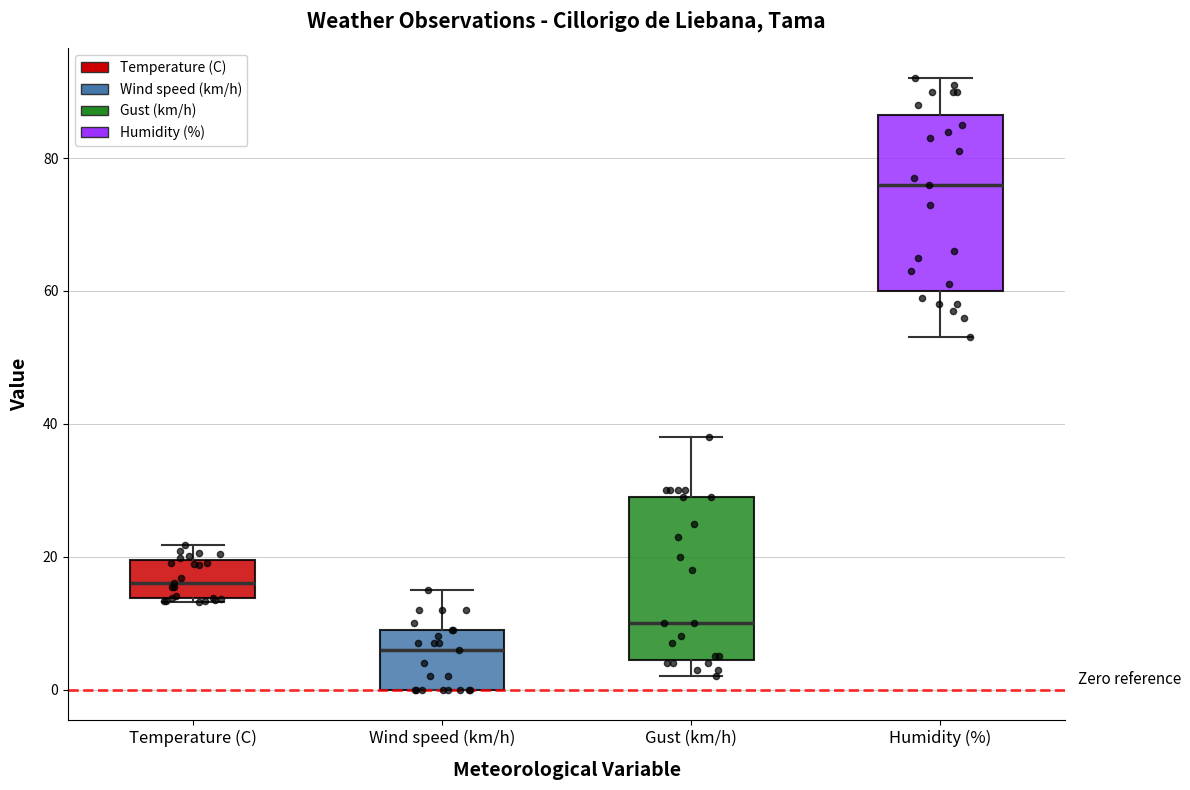

Which box's median line is the lowest?

Wind speed (km/h)